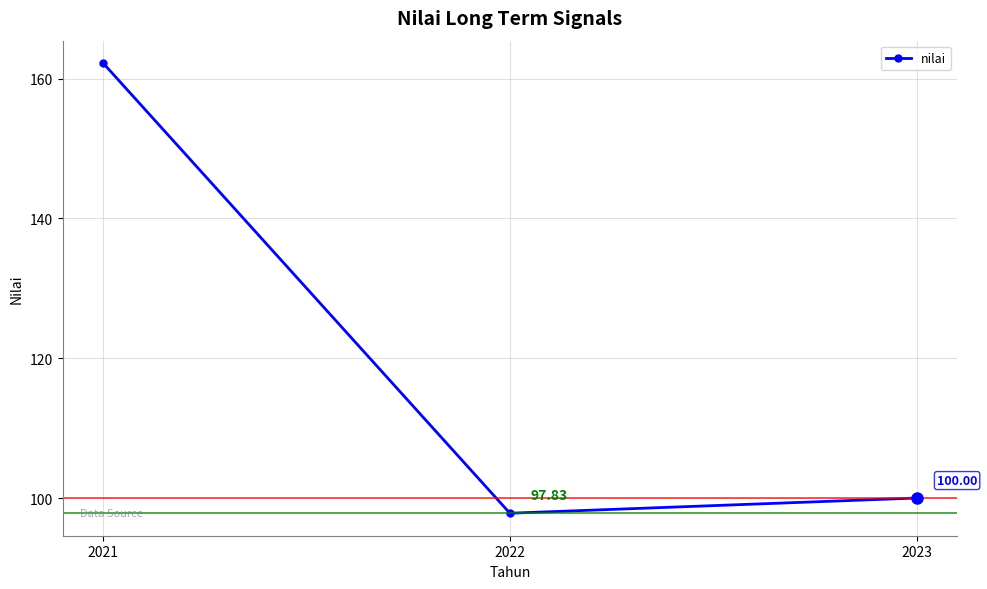

How many lines are shown in the chart?

1